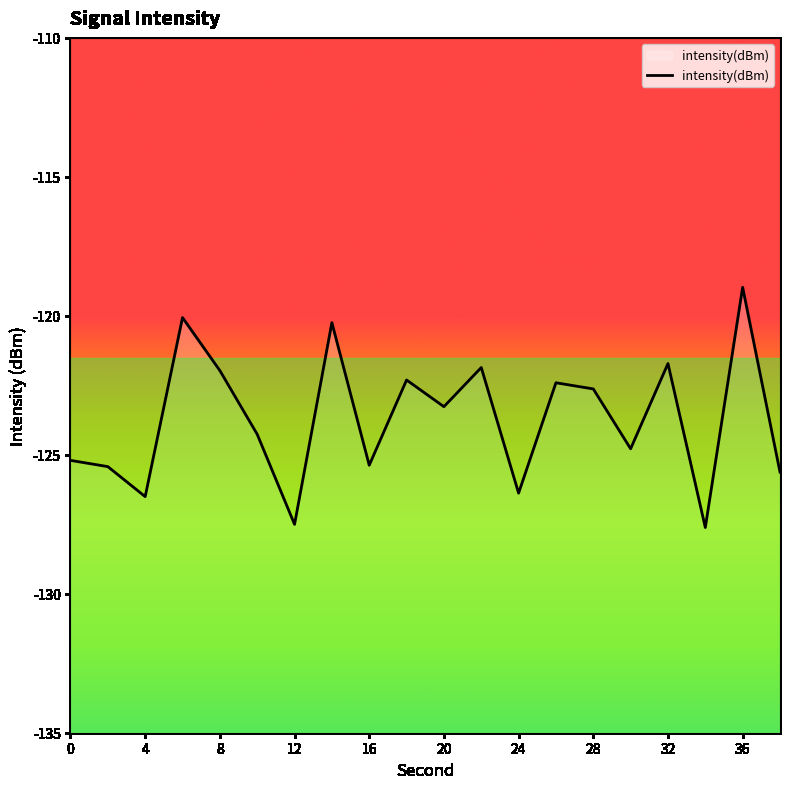

What is the difference between the maximum and minimum values?

8.6